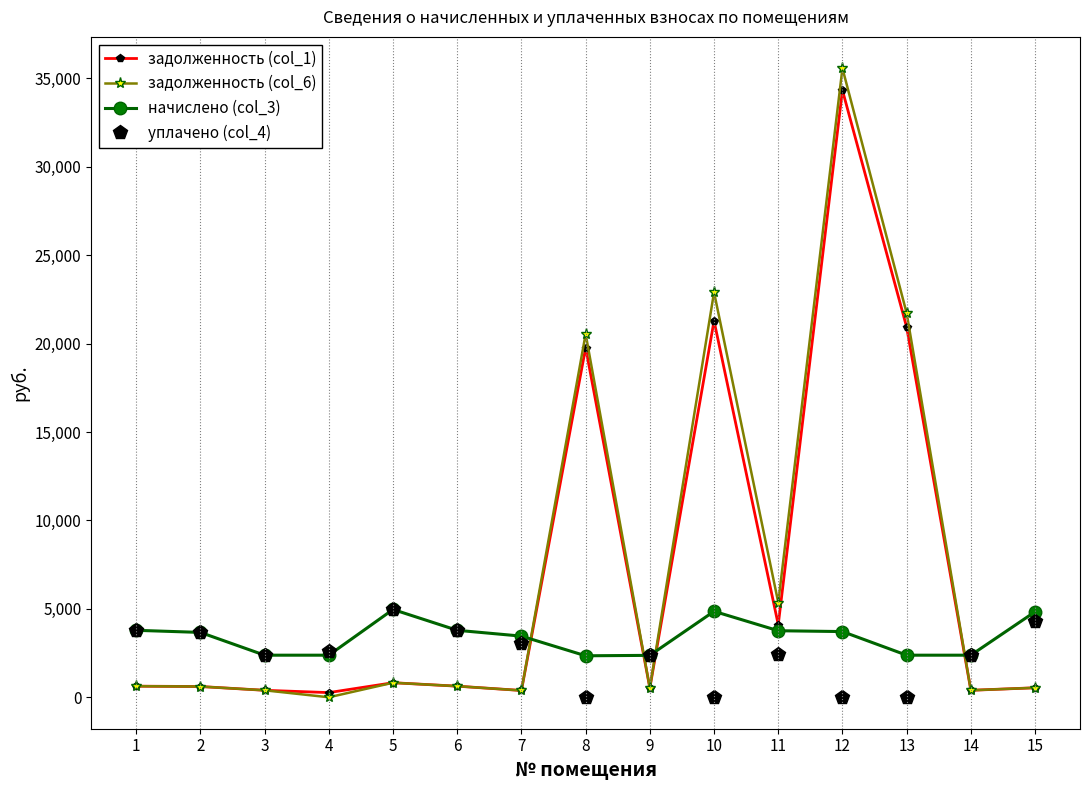

How many positive values does the задолженность (col_6) series have?

14